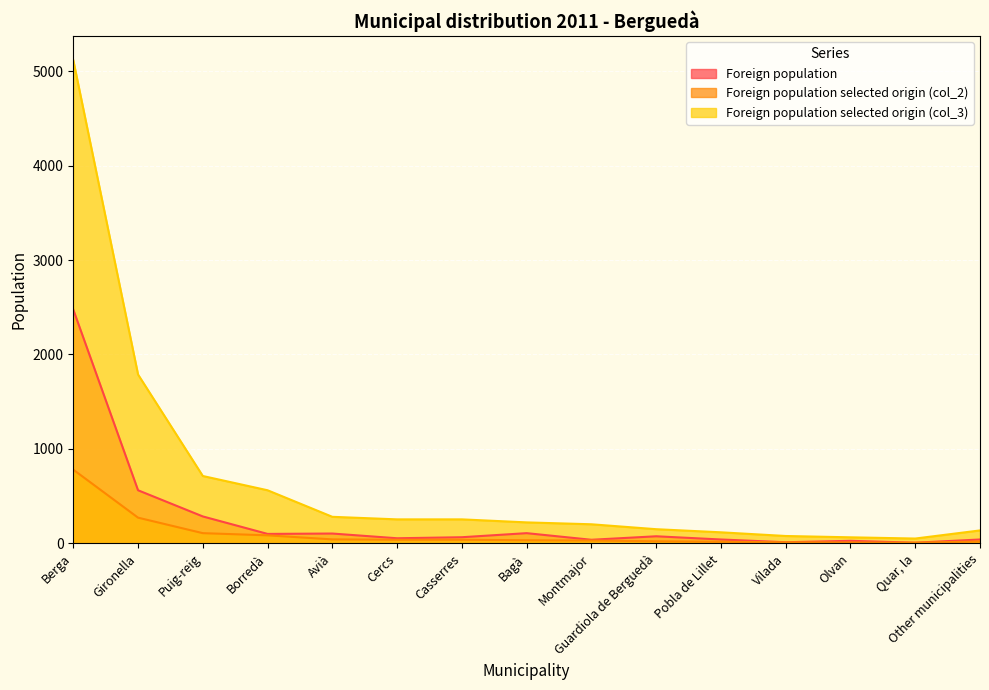

Reading right to left, what are all the values shown in this chart?

Foreign population: 42	8	28	13	42	76	39	109	66	55	105	101	286	563	2475
Foreign population selected origin (col_2): 21	8	10	12	18	23	31	34	39	39	43	86	109	273	781
Foreign population selected origin (col_3): 138	52	65	79	118	151	203	223	255	255	282	563	714	1788	5115